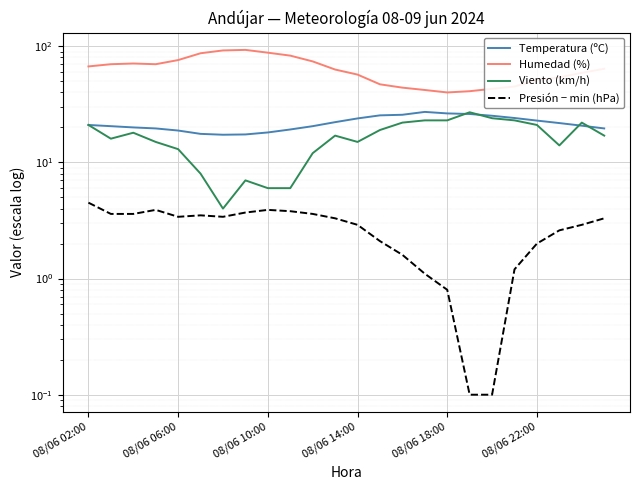

Which series ends up on top after the final intersection of Temperatura (ºC) and Viento (km/h)?

Temperatura (ºC)